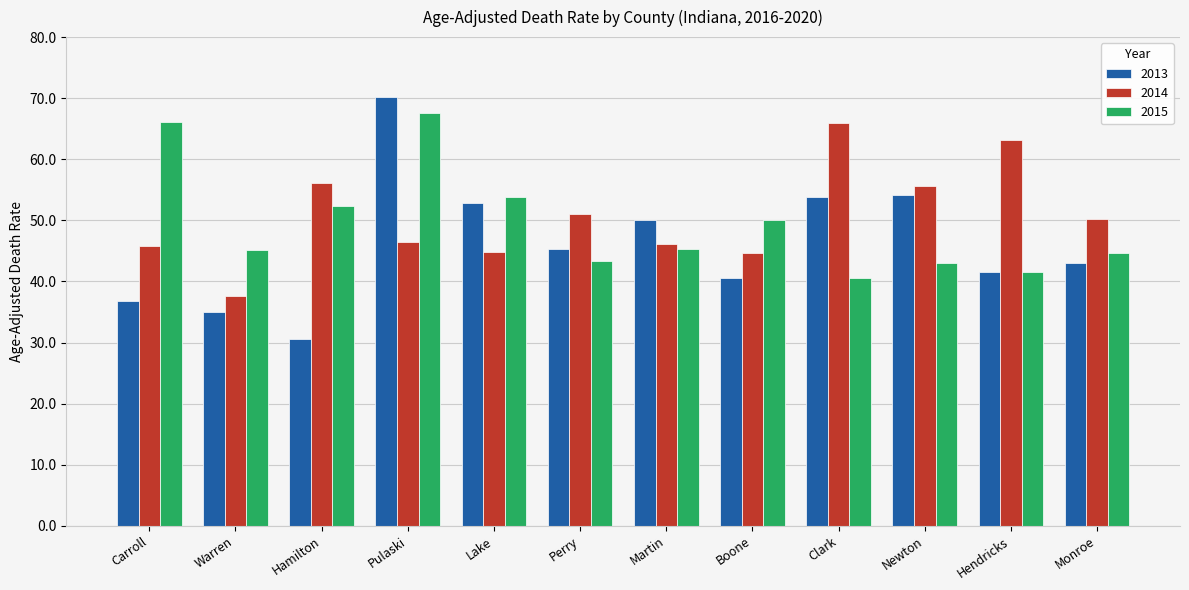

Are the bars horizontal?

No